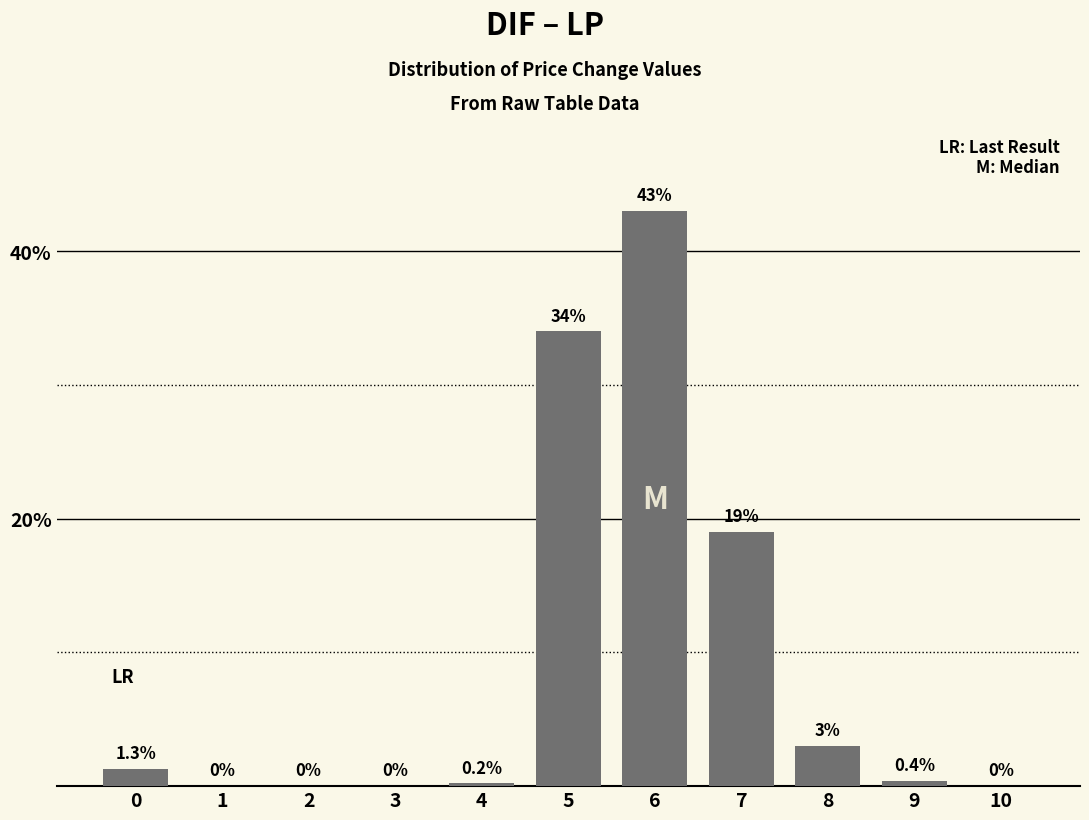

Reading left to right, extract all data points from this chart.

0=1.3	1=0.0	2=0.0	3=0.0	4=0.2	5=34.0	6=43.0	7=19.0	8=3.0	9=0.4	10=0.0